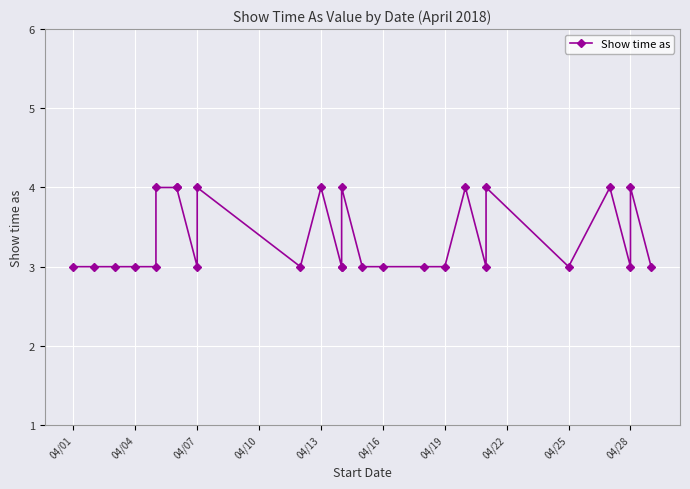

True or false: the data shows 3 at 04/28.

True